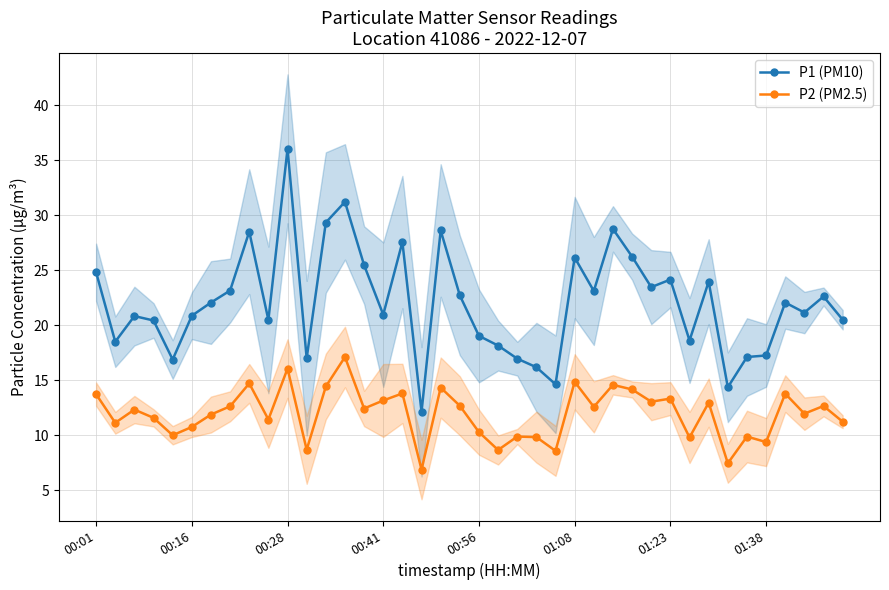

True or false: P2 (PM2.5) has more than 2 interior local peaks.

True